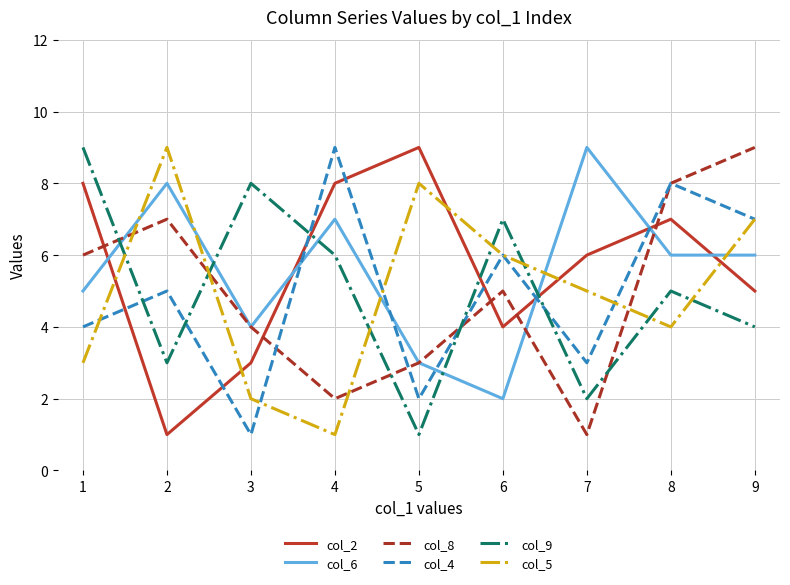

At how many categories does at least one series exceed 4?

9